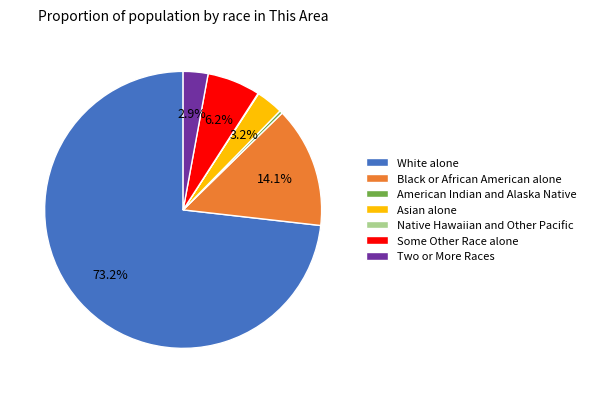

Which category has the biggest portion of the pie?

White alone